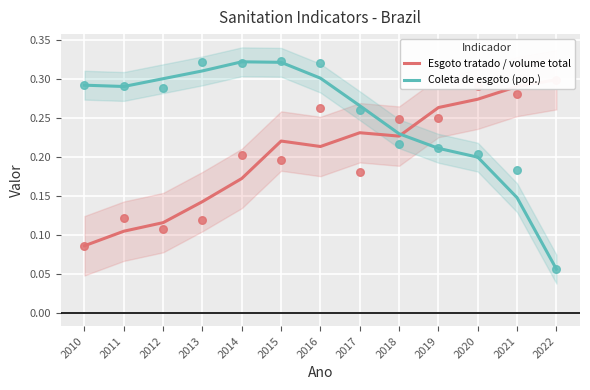

What is the total value across all series at 2021?

0.4